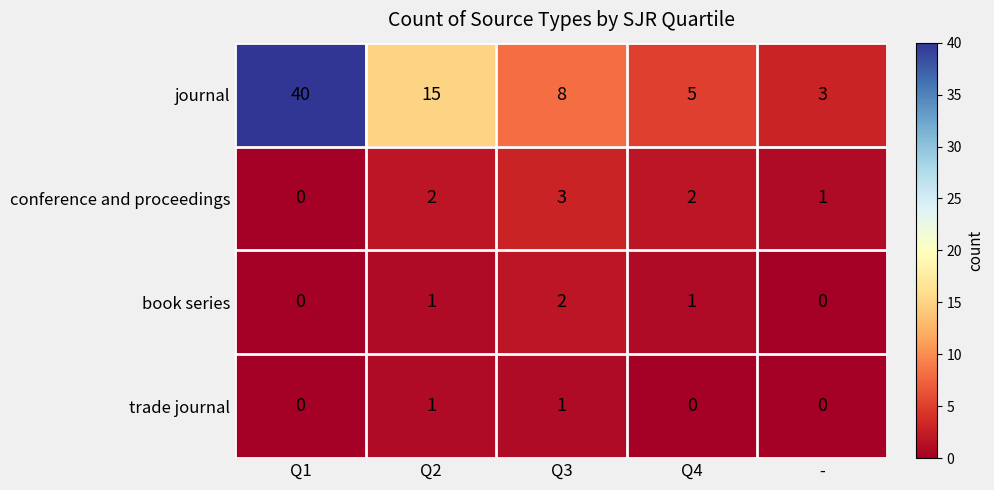

Reading left to right, transcribe all the data shown in this chart.

journal: Q1=40	Q2=15	Q3=8	Q4=5	-=3
conference and proceedings: Q1=0	Q2=2	Q3=3	Q4=2	-=1
book series: Q1=0	Q2=1	Q3=2	Q4=1	-=0
trade journal: Q1=0	Q2=1	Q3=1	Q4=0	-=0